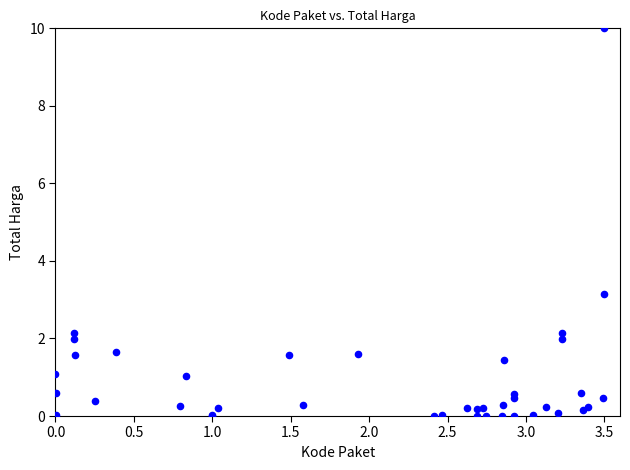

What Y value in the scatter plot is closest to 5?

3.1